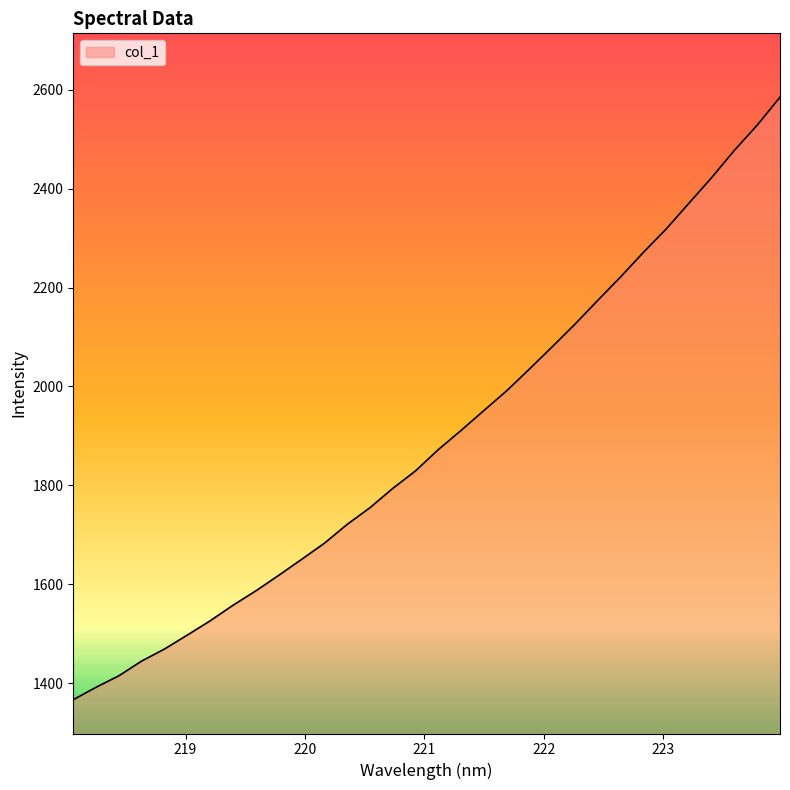

How many categories are shown in the chart?

32